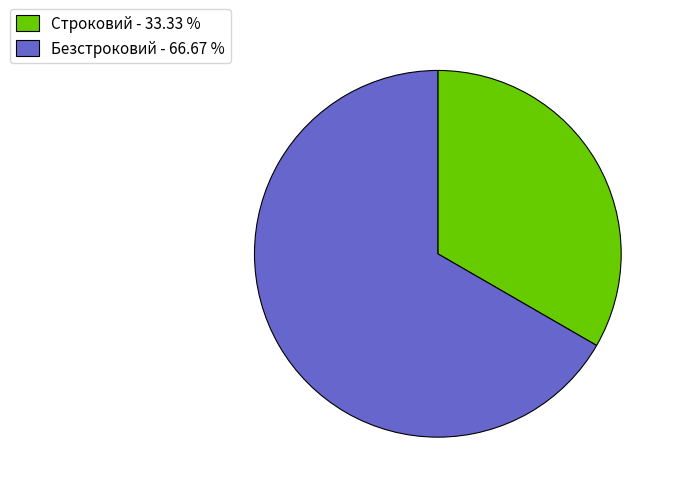

Is there a majority slice in this chart?

Yes